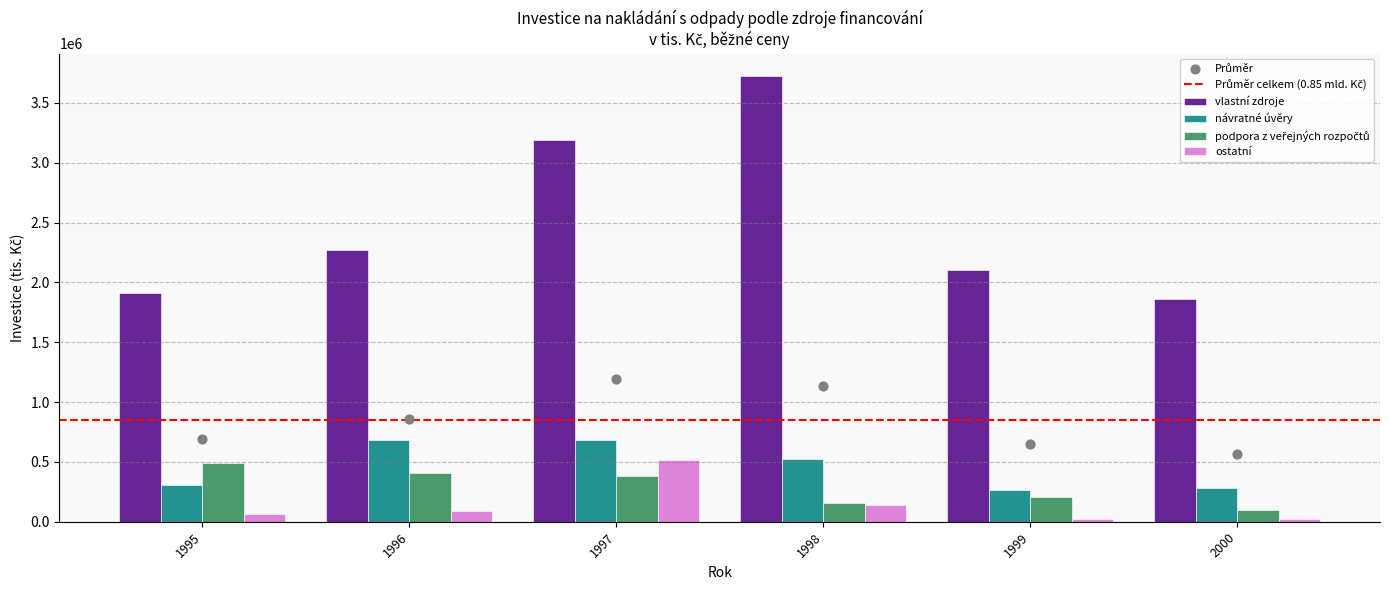

Which series contains the highest Y value?

vlastní zdroje